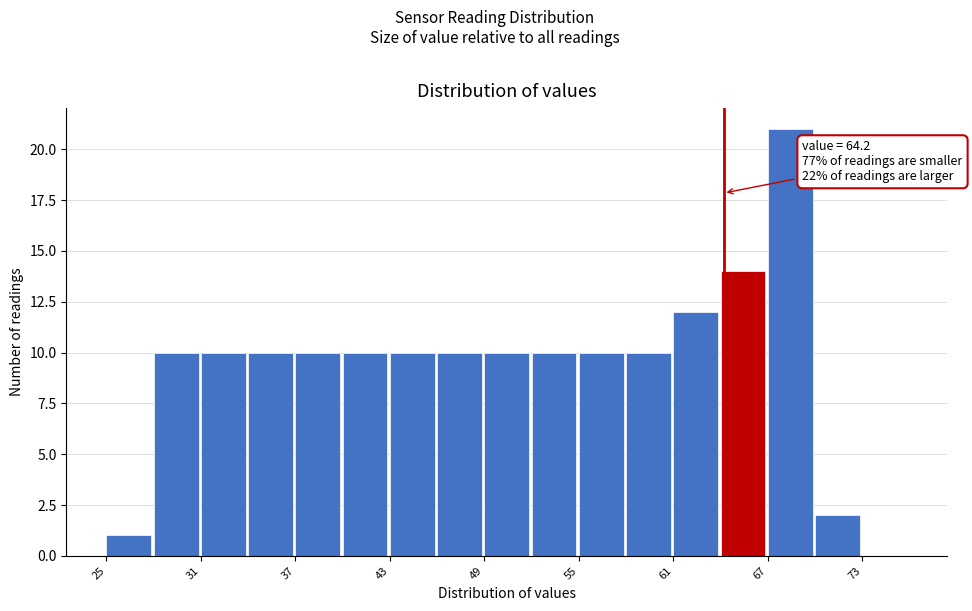

Around what value on the x-axis is the tallest bar? Give the approximate position of its centre, as read against the axis.

68